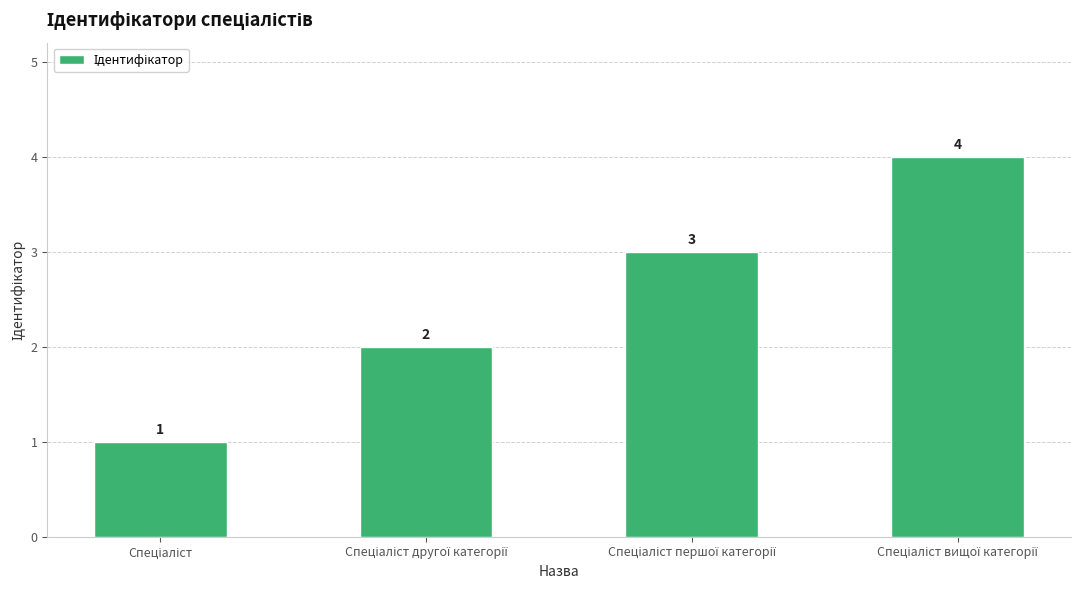

How many values are between 2 and 4?

3